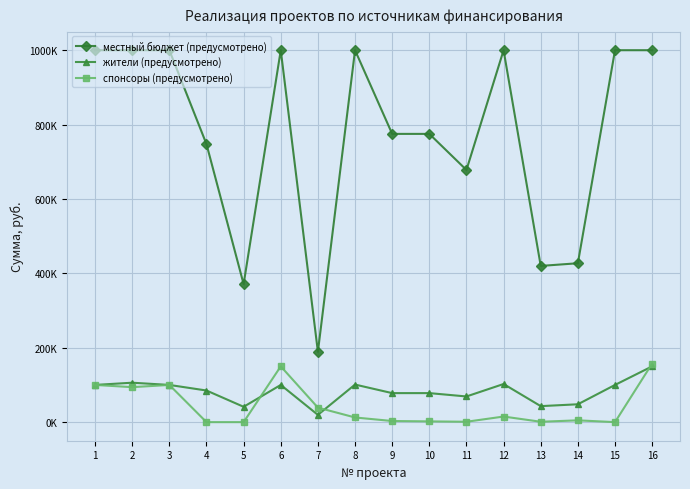

What are all the series names shown in the legend?

местный бюджет (предусмотрено), жители (предусмотрено), спонсоры (предусмотрено)